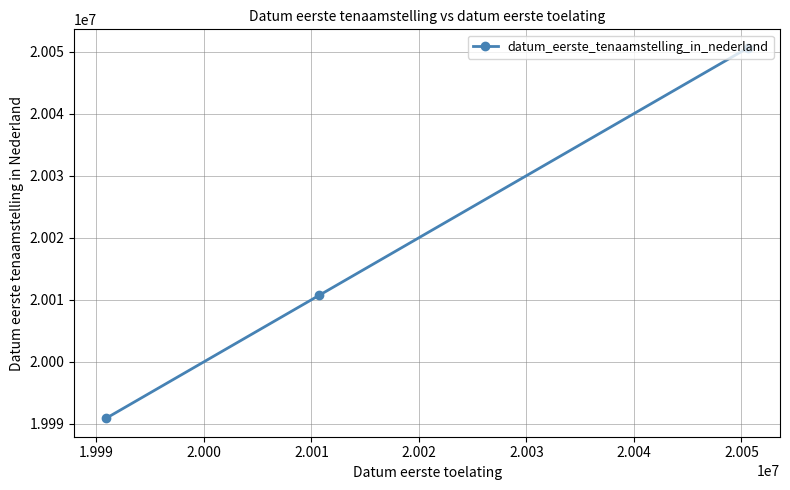

What is the value of the 3rd point from the left?

20050603